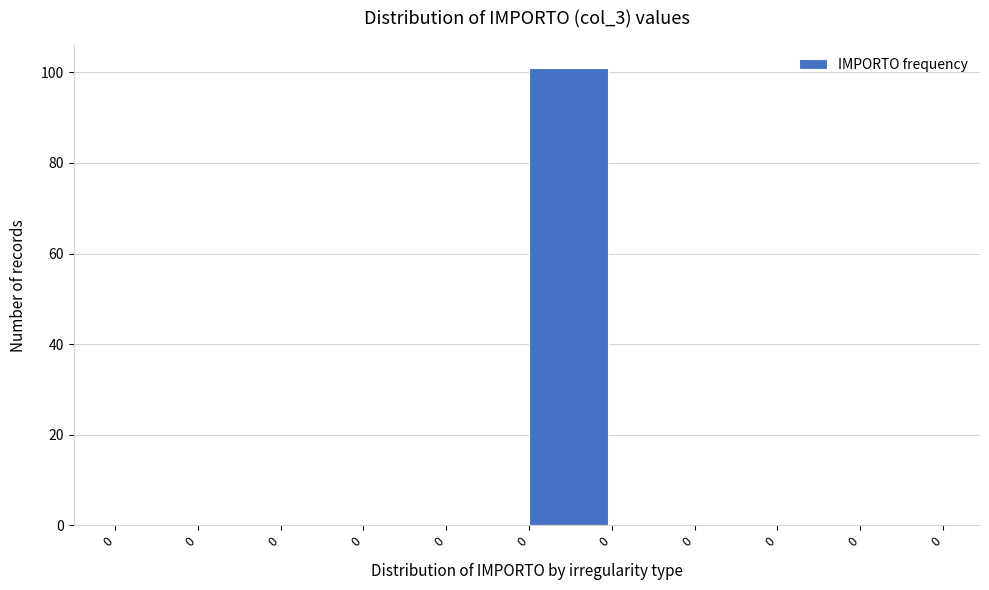

How many data points does each series have?

10